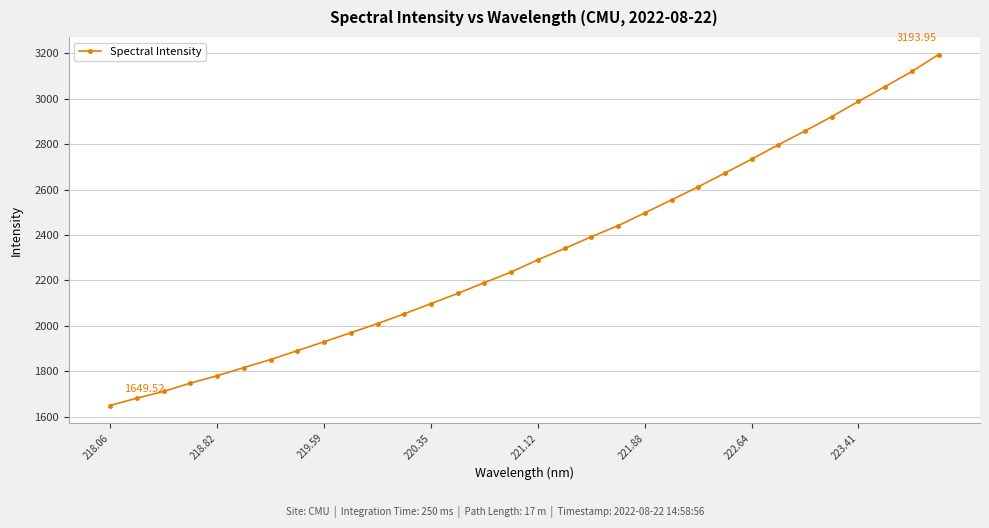

What is the sum of all values?

74223.7